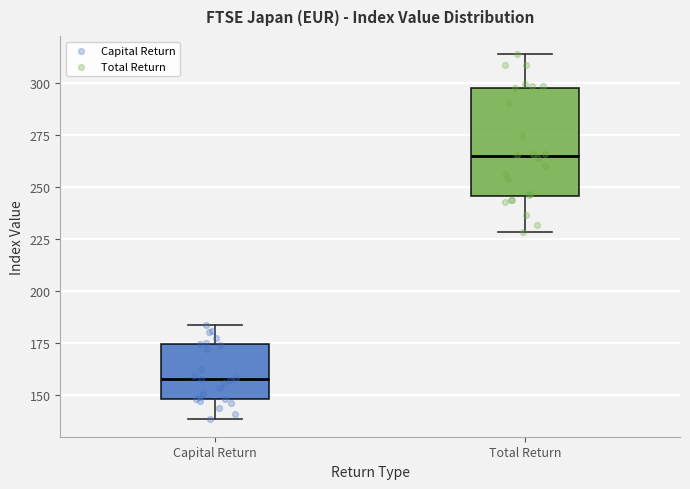

Reading left to right, read every box against the y-axis: the position of its median line, the range the box covers, and the ends of its whiskers. The values are not printed on the chart, so give them approximately, as read against the axis.

Capital Return: median 155, box 150 to 175, whiskers 140 to 185
Total Return: median 265, box 245 to 300, whiskers 230 to 315